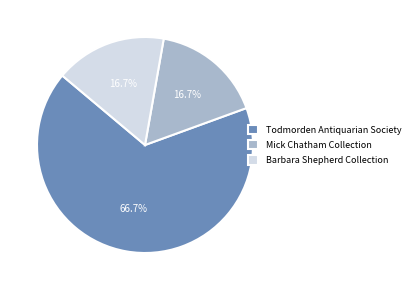

Which slice is the largest?

Todmorden Antiquarian Society